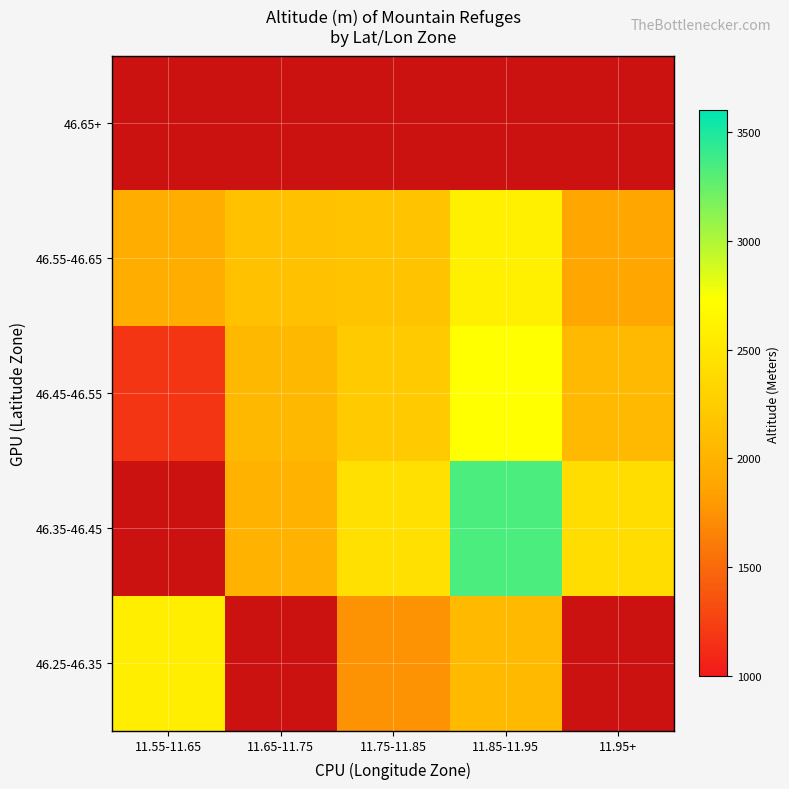

What is the sum of the 46.35-46.45 values at 11.75-11.85 and 11.65-11.75?

4438.0